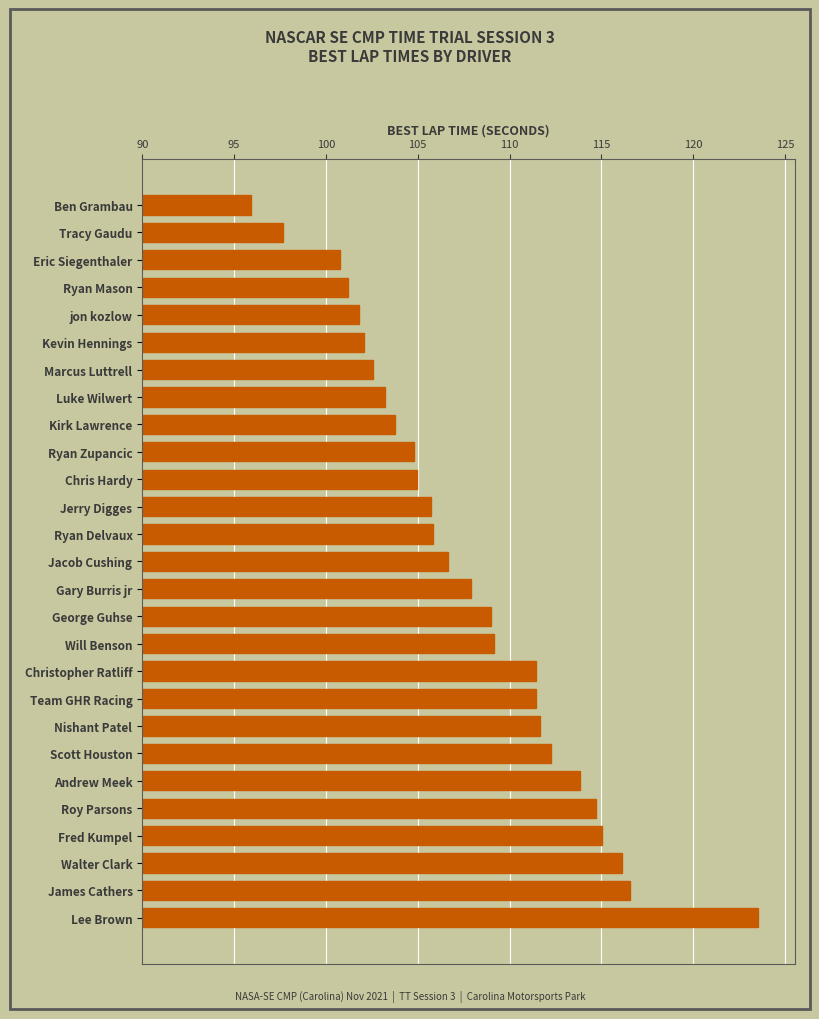

What is the maximum value shown in the chart?

123.5